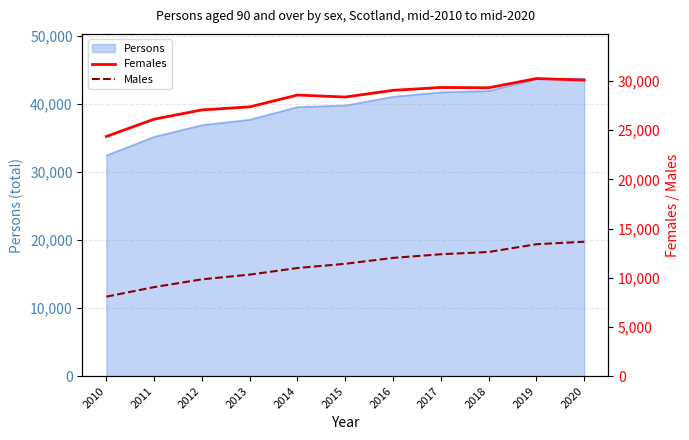

True or false: Males and Females cross at least once.

False